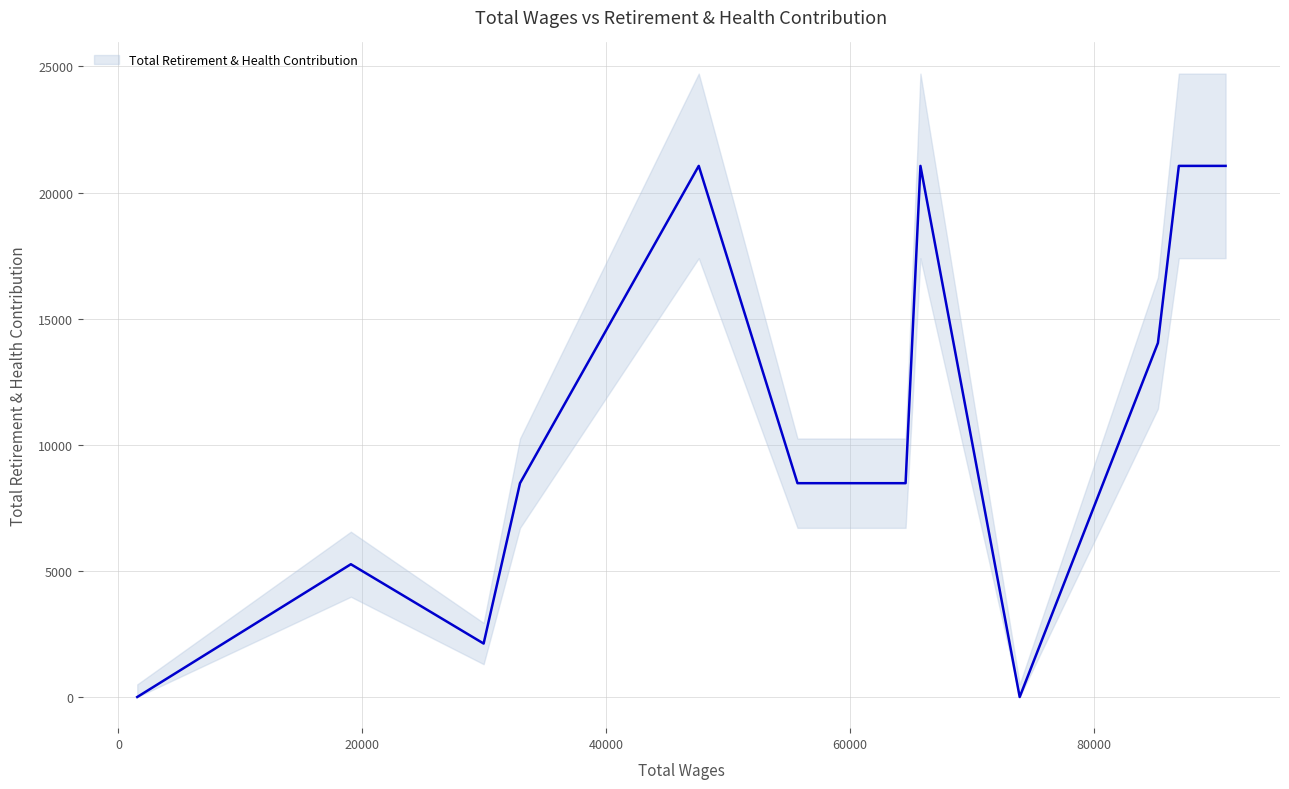

How many positive values are there?

10